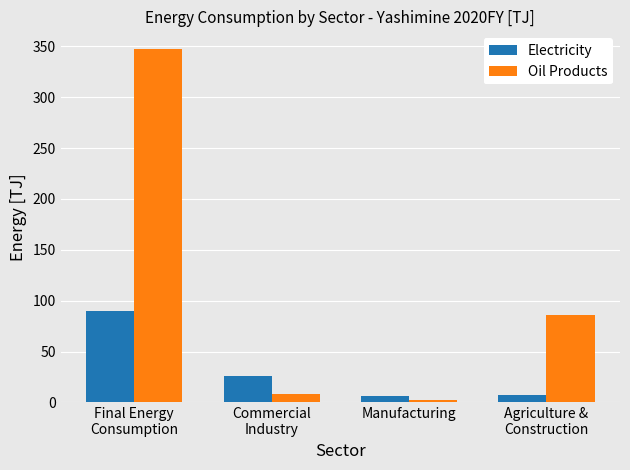

What is the maximum value shown in the chart?

347.5